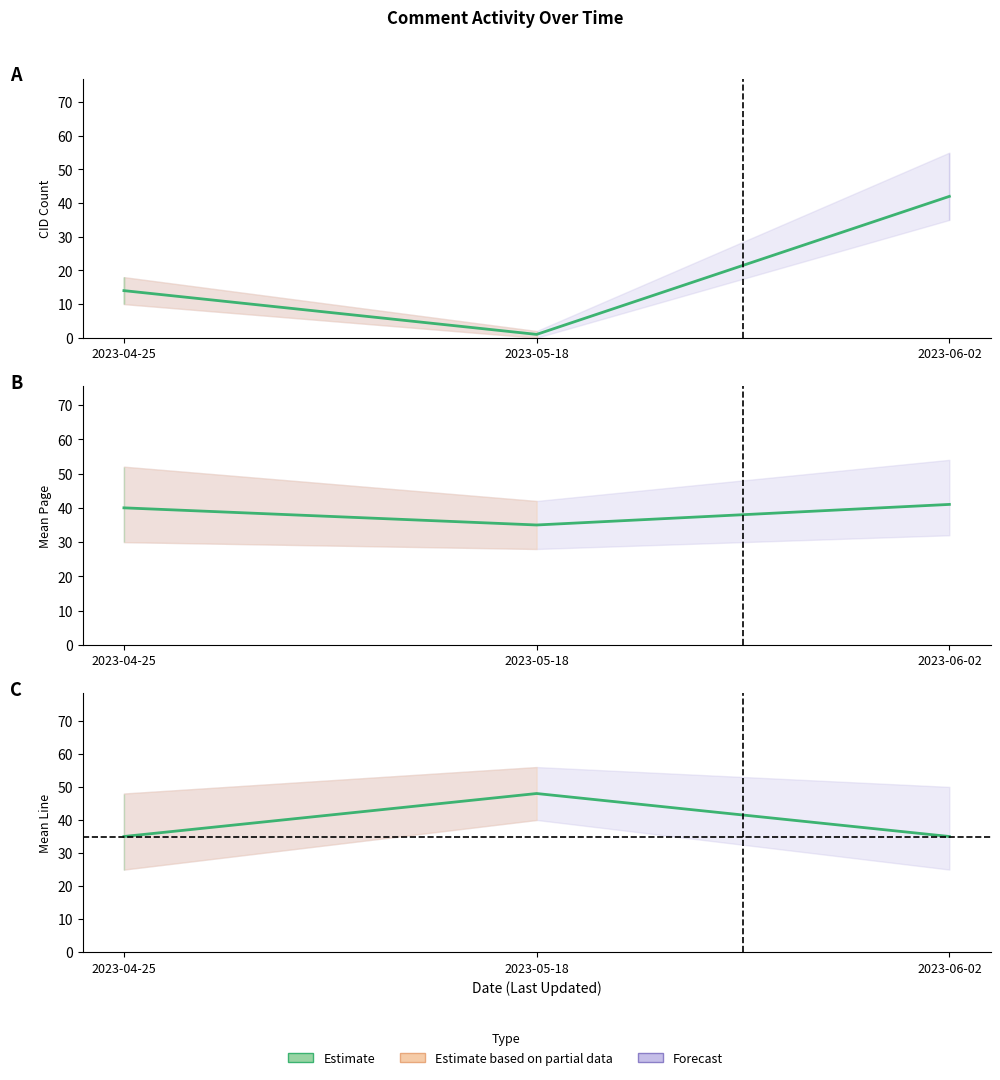

Reading left to right, transcribe all the data shown in this chart.

CID_counts: 14	1	42
Page_mean: 40	35	41
Line_mean: 35	48	35